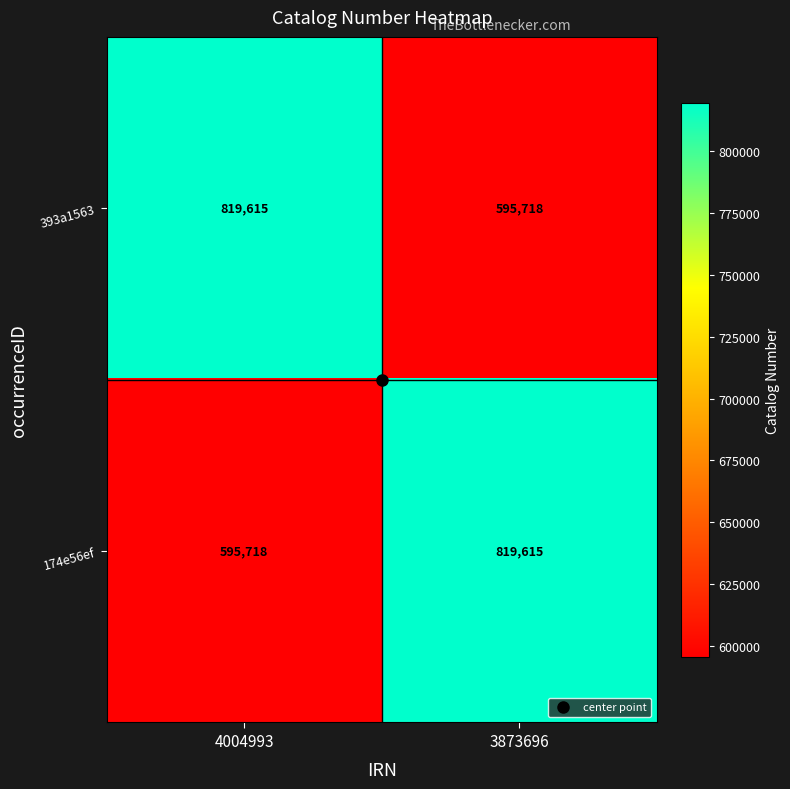

Is it true that 393a1563 equals 817439 at 3873696?

False